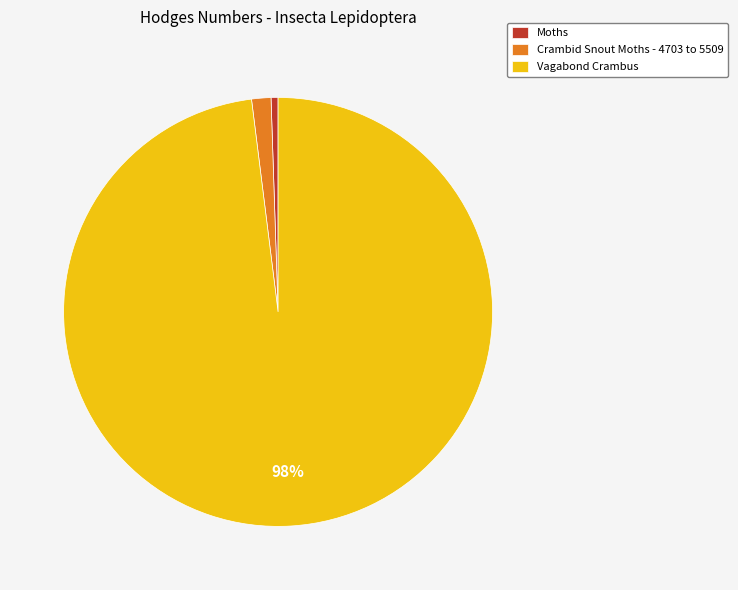

To the nearest percent, what is the difference between the Moths and Vagabond Crambus slice percentages?

97%